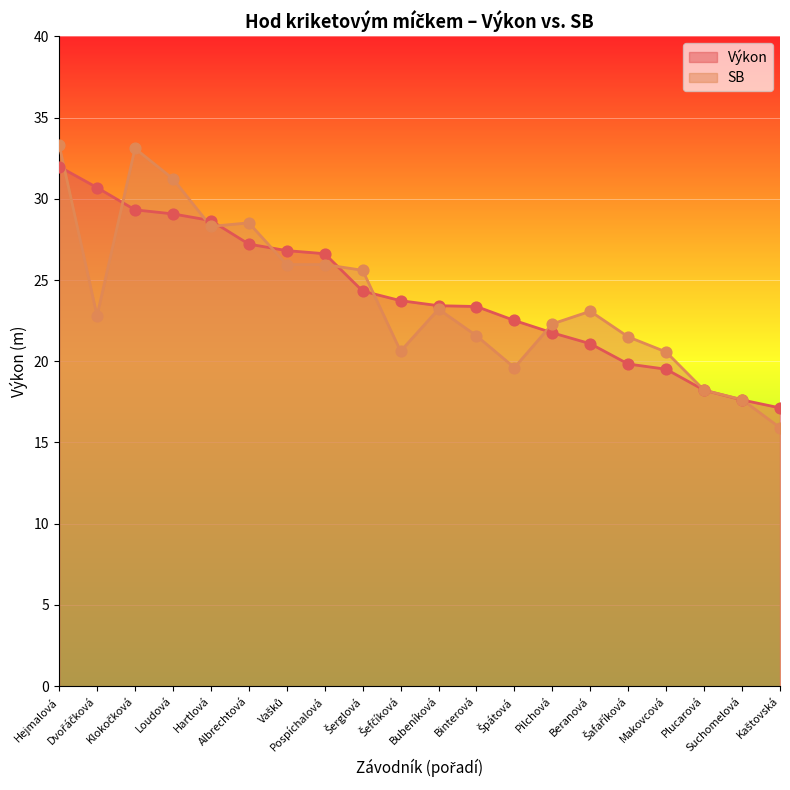

Which series reaches the minimum Y coordinate?

SB